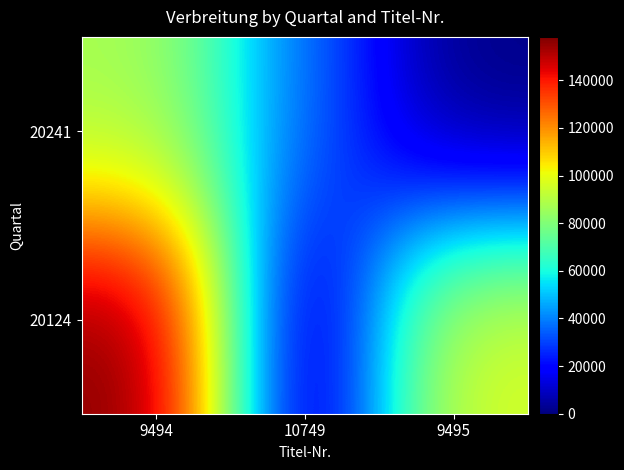

Which has a higher value, 9495 or 10749?

10749